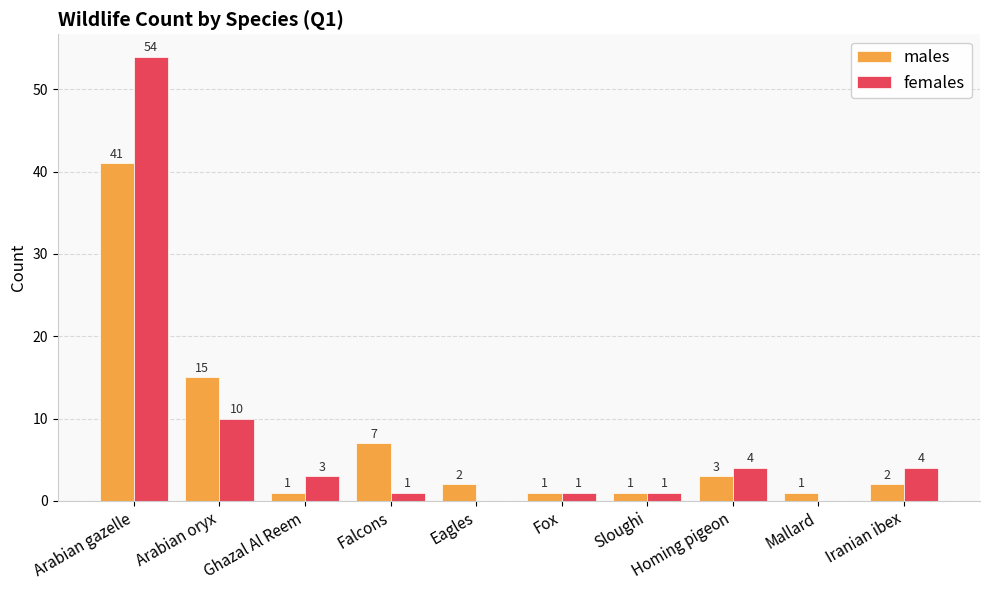

At which category is the sum across all series the highest?

Arabian gazelle